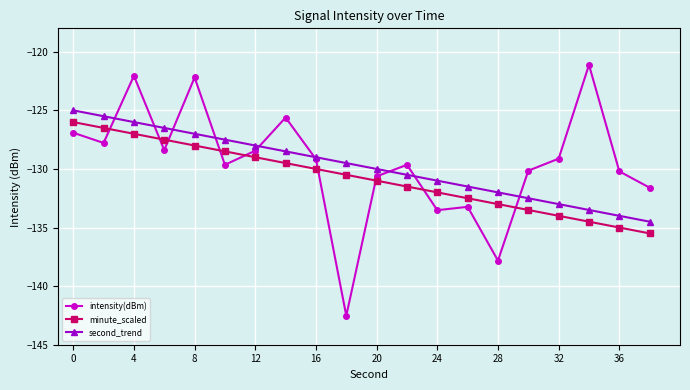

How many distinct data groups are displayed?

3